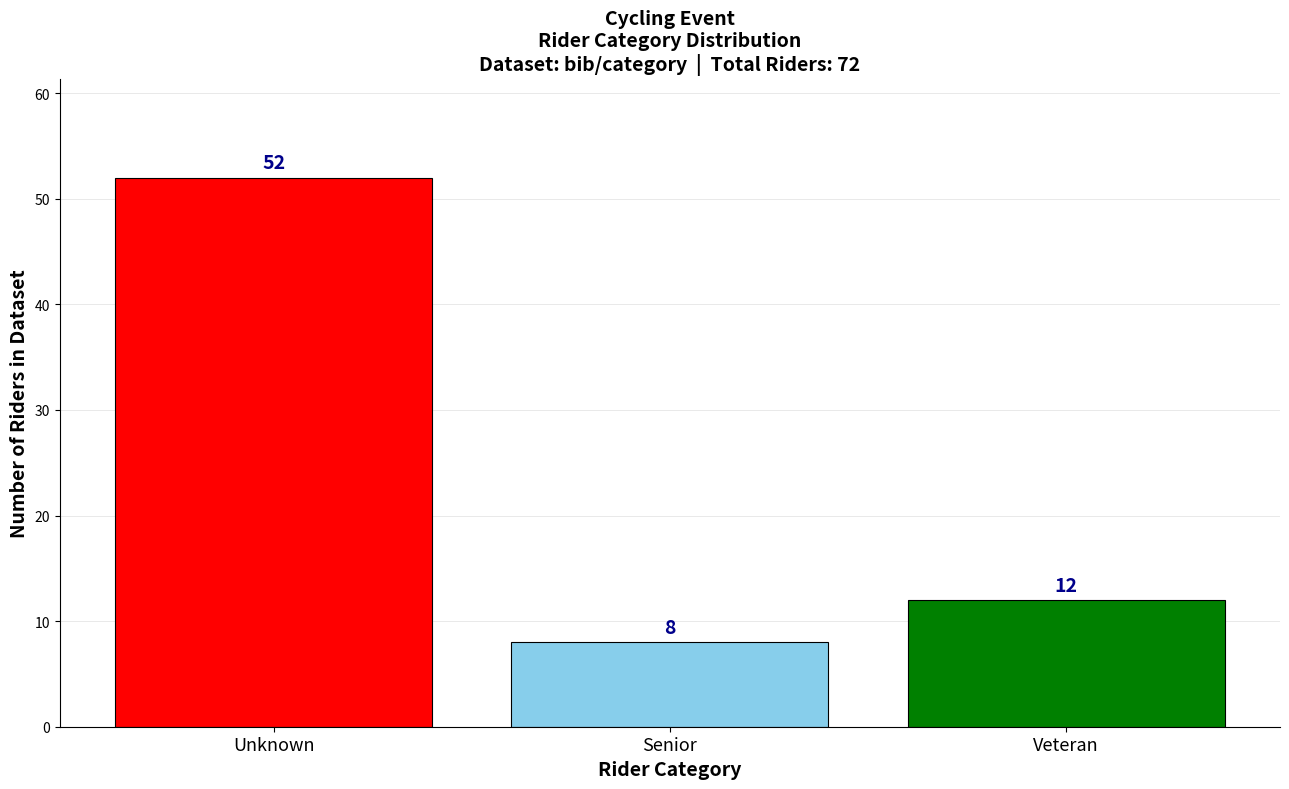

Reading left to right, list all the values displayed in this chart.

52	8	12